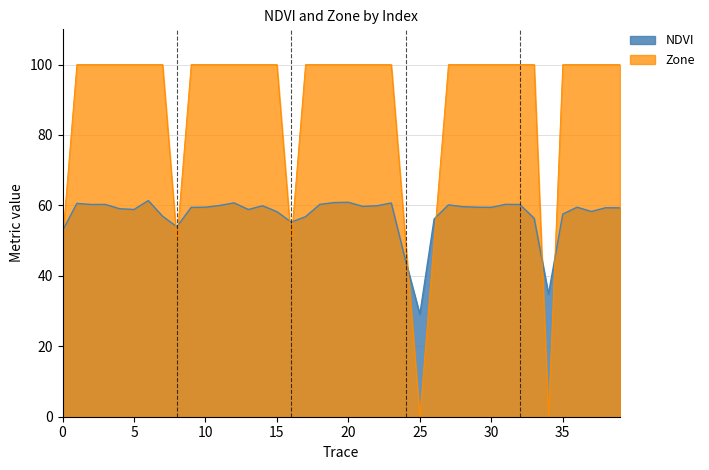

How many lines are shown in the chart?

2